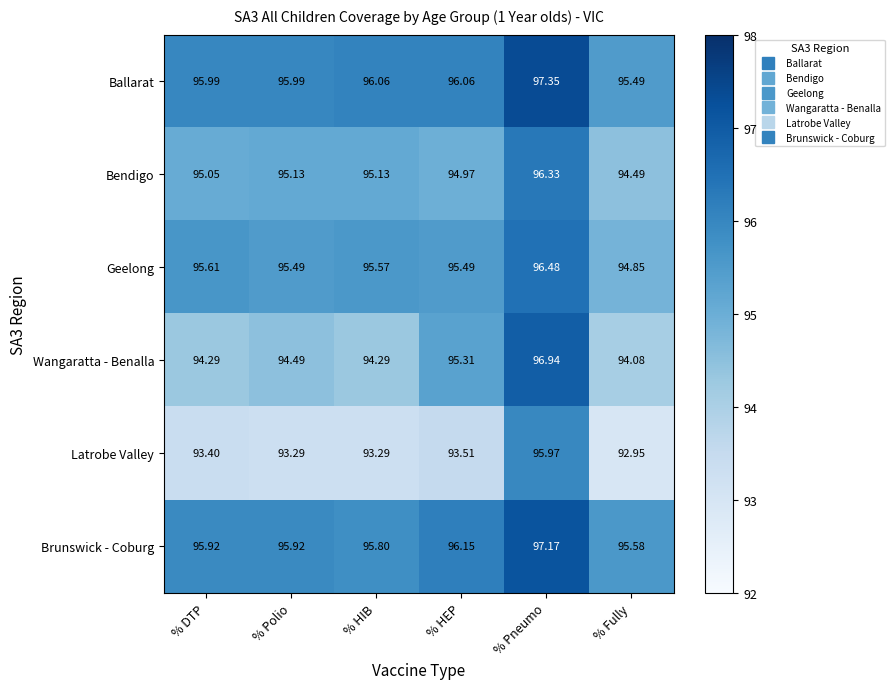

Which category has the highest value across all series?

% Pneumo